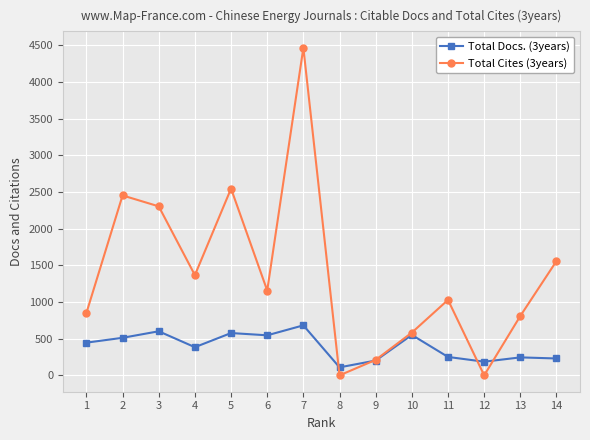

Between 8 and 13, which series saw the biggest shift?

Total Cites (3years)